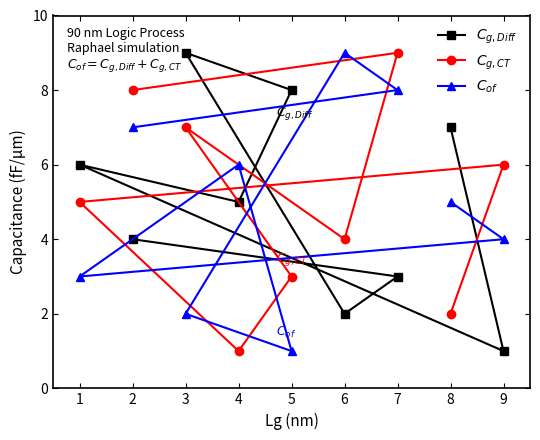

Reading left to right, list all the values displayed in this chart.

$C_{g,Diff}$: 1=6	2=4	3=9	4=5	5=8	6=2	7=3	8=7	9=1
$C_{g,CT}$: 1=5	2=8	3=7	4=1	5=3	6=4	7=9	8=2	9=6
$C_{of}$: 1=3	2=7	3=2	4=6	5=1	6=9	7=8	8=5	9=4